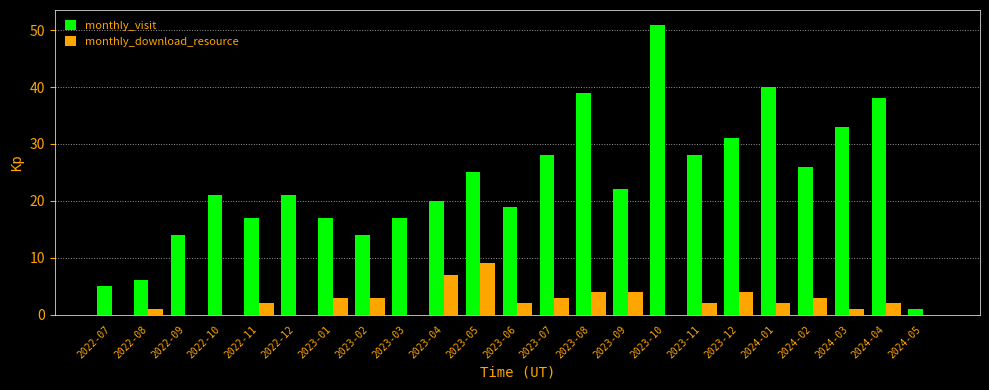

Are the bars horizontal?

No